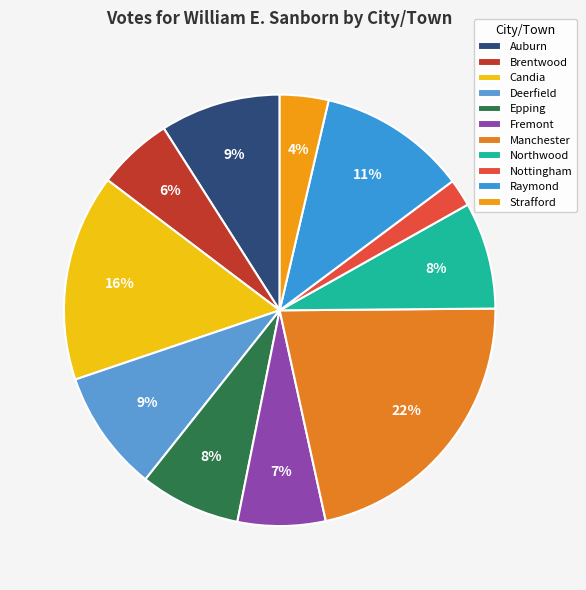

What percentage do Fremont and Nottingham together represent?

8.6%